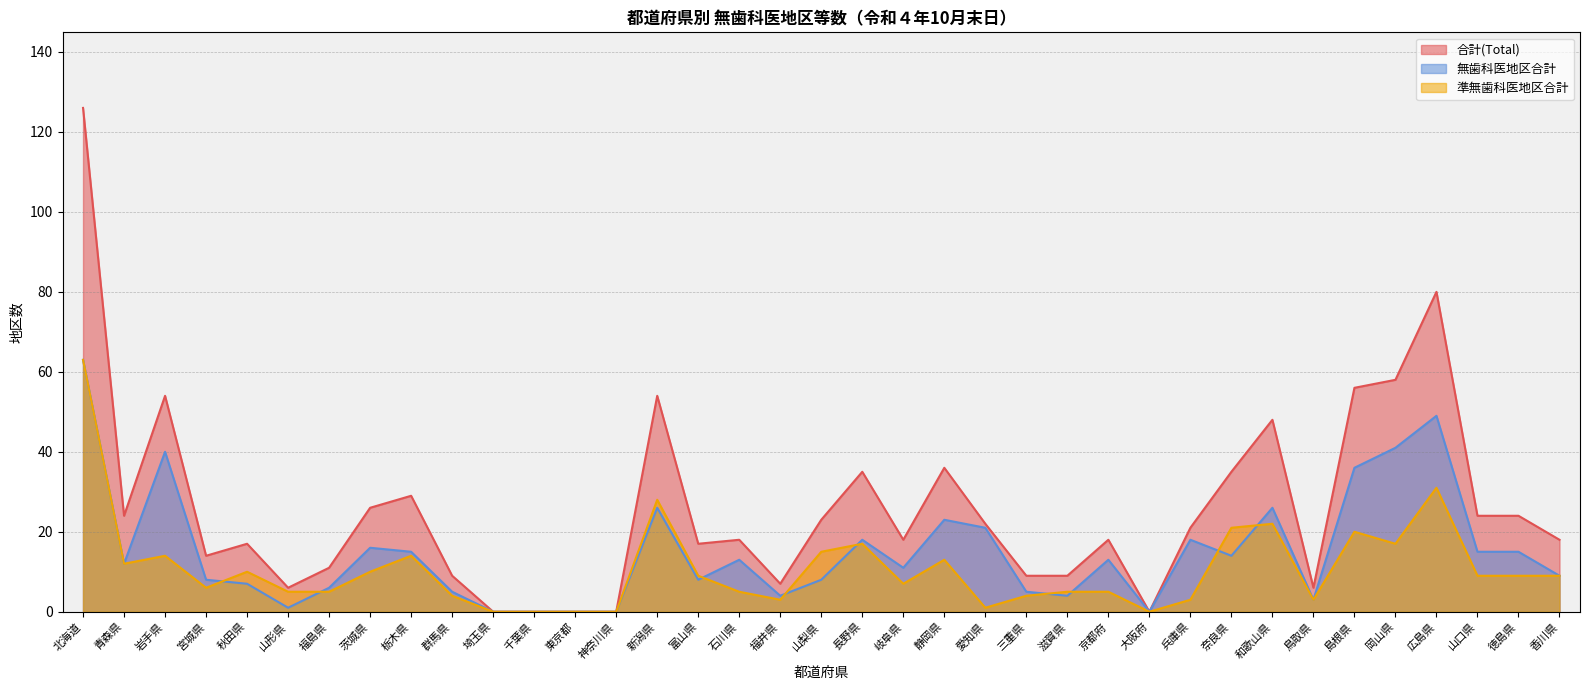

Which series has the largest total across all categories?

合計(Total)